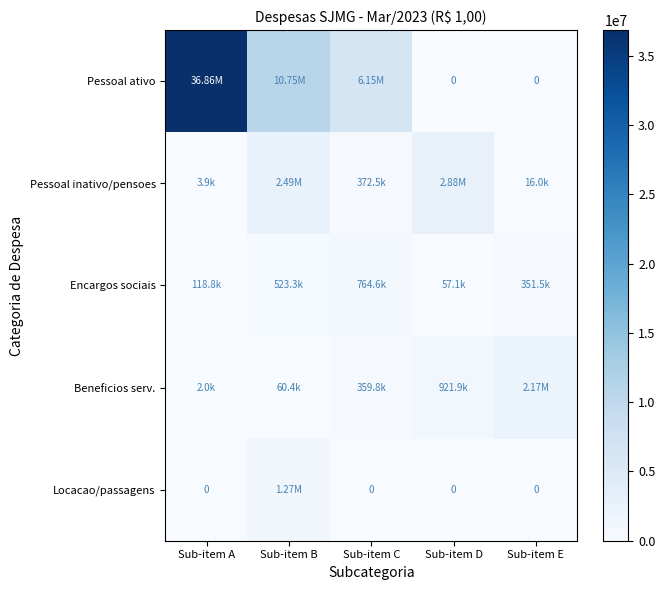

Where is Pessoal ativo nearest to the value 18428159?

Sub-item B